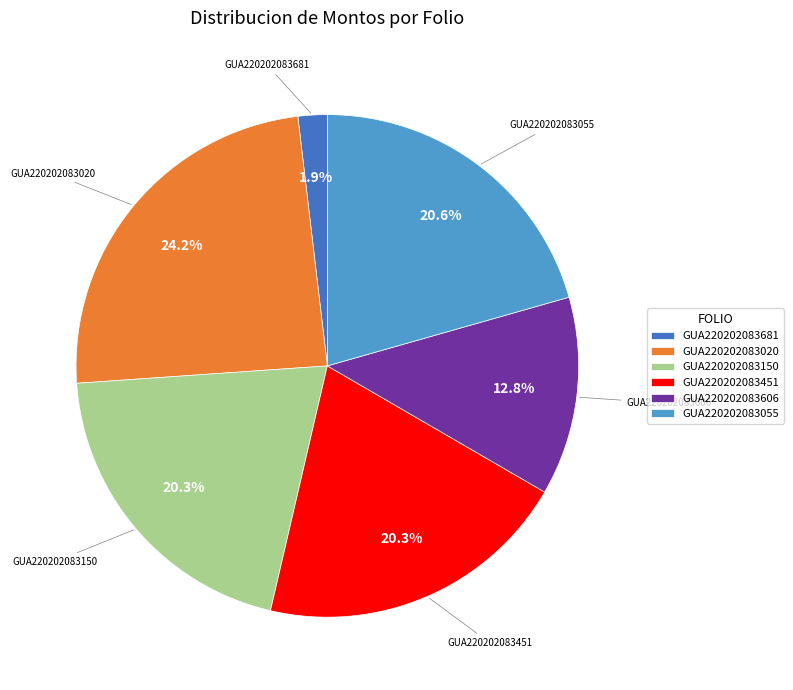

Does GUA220202083451 represent more than half of the total?

No